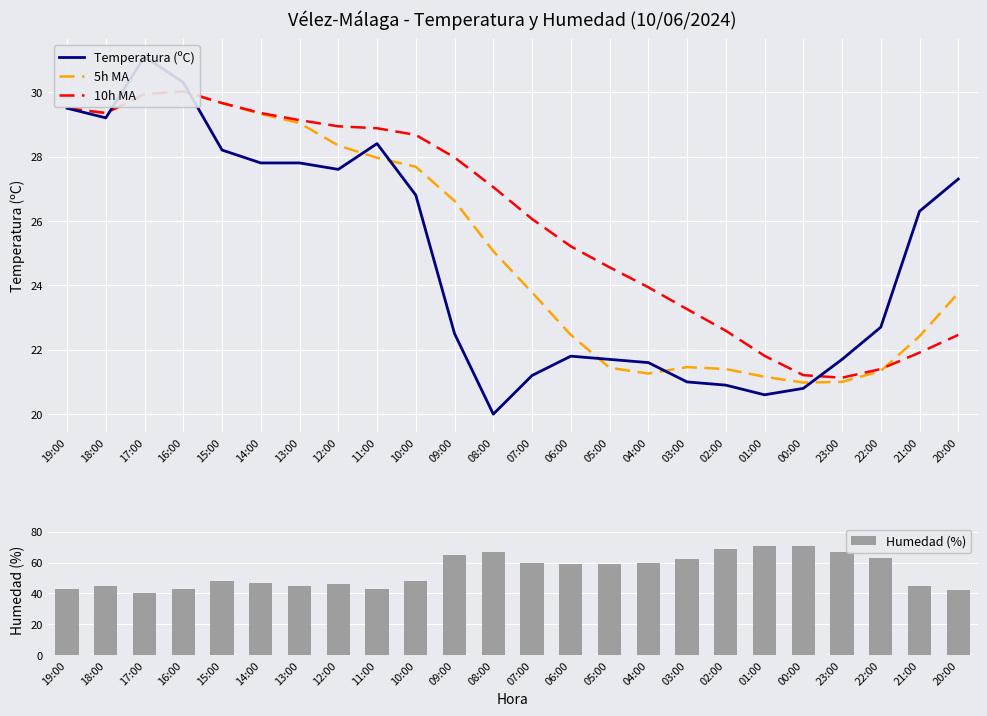

Which series has the largest total across all categories?

Humedad (%)